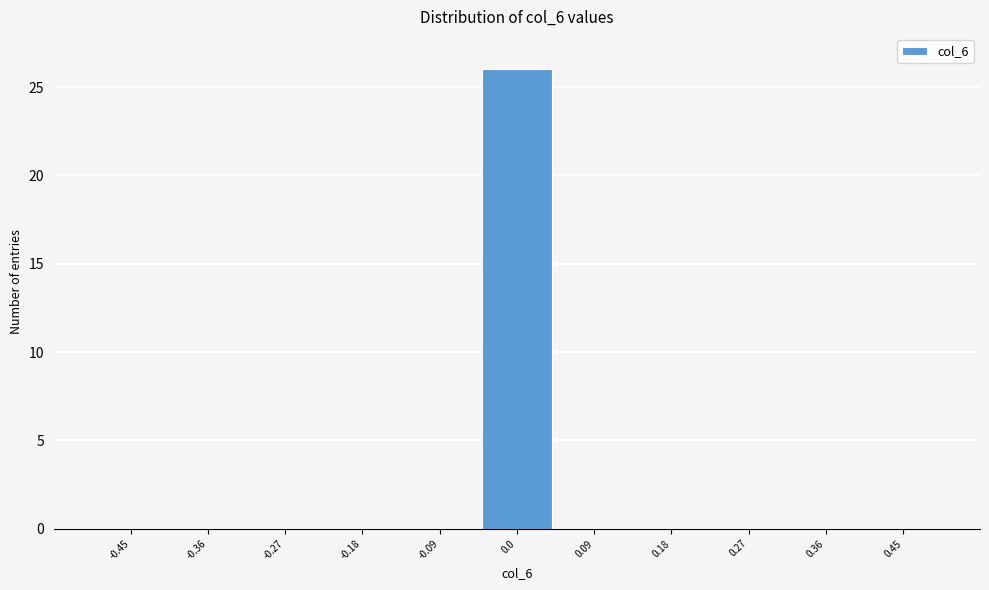

Which range on the x-axis has the tallest bar?

-0.05 to 0.05